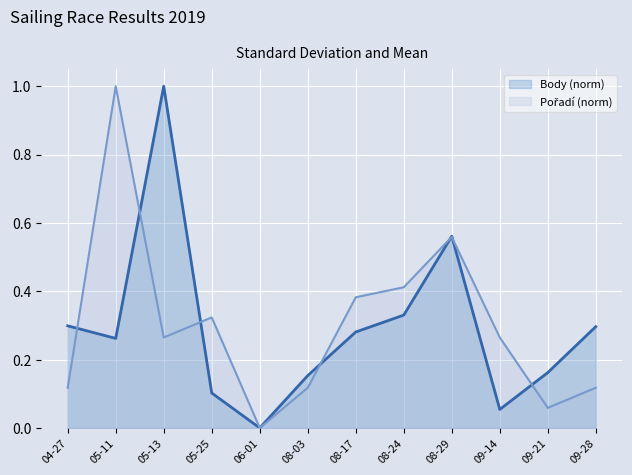

Which series changed the most between 04-27 and 08-03?

Body (norm)